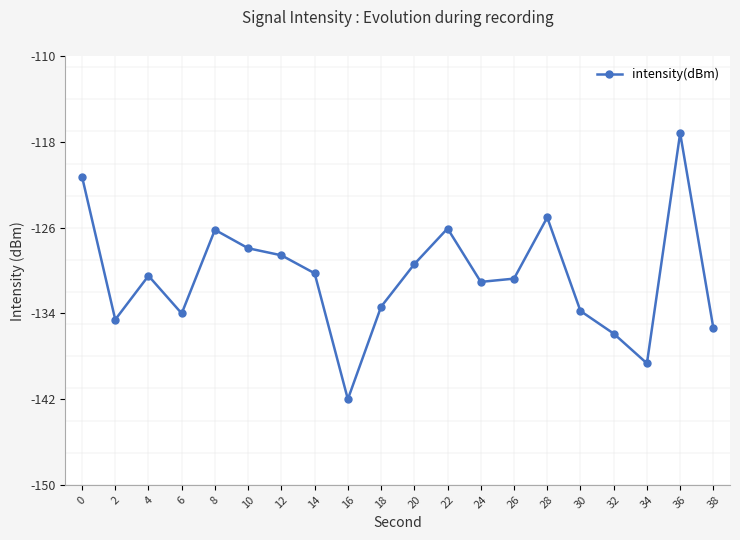

What is the difference between the maximum and second lowest values?

21.5